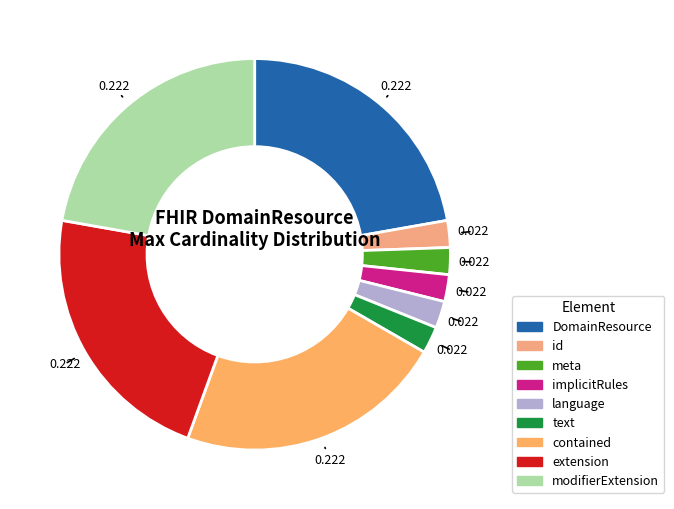

Which slice is the smallest?

DomainResource.id